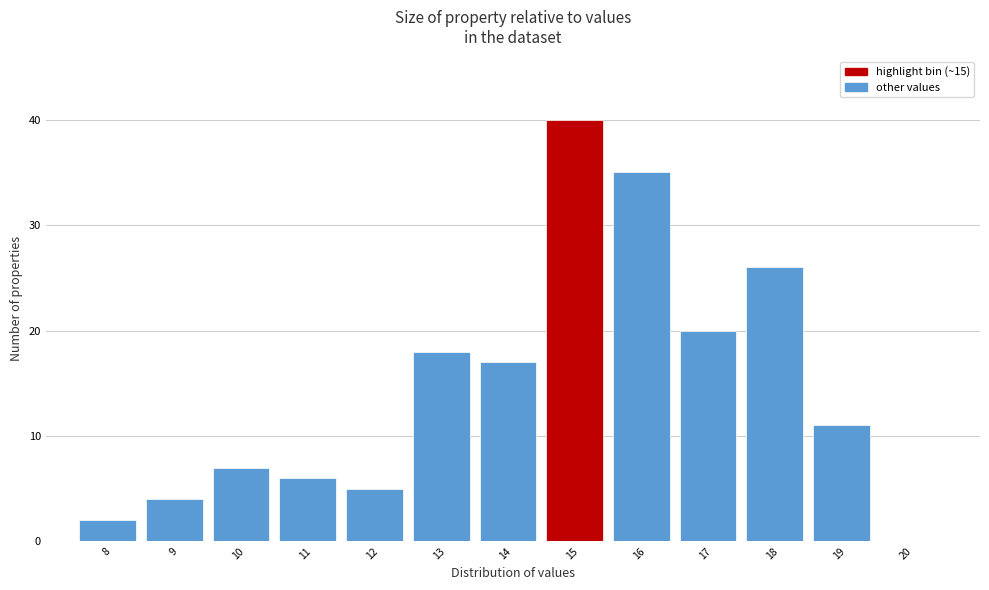

Reading right to left, transcribe all the data shown in this chart.

20=0	19=11	18=26	17=20	16=35	15=40	14=17	13=18	12=5	11=6	10=7	9=4	8=2